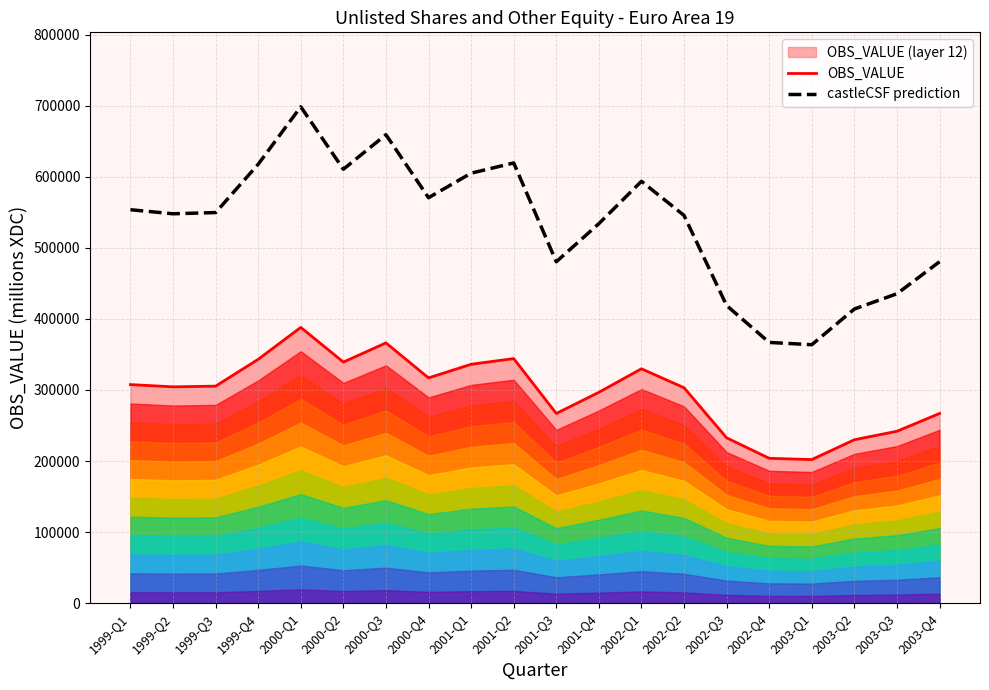

What position from the right is 2001-Q3?

10